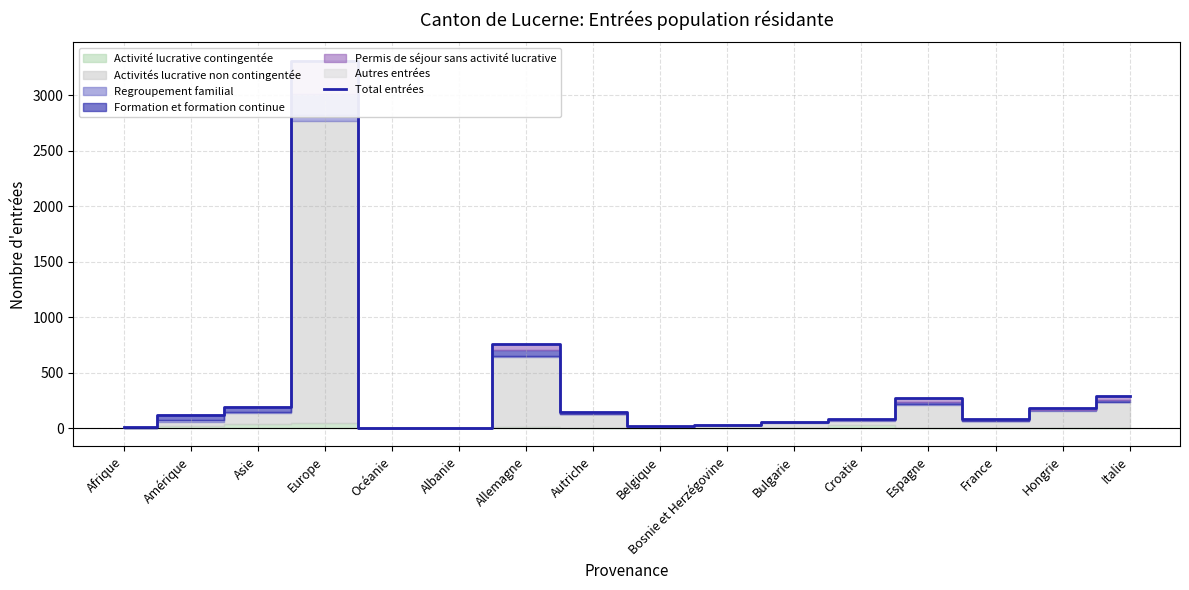

List the labels in order of value, smallest first.

Albanie, Océanie, Afrique, Belgique, Bosnie et Herzégovine, Bulgarie, France, Croatie, Amérique, Autriche, Hongrie, Asie, Espagne, Italie, Allemagne, Europe